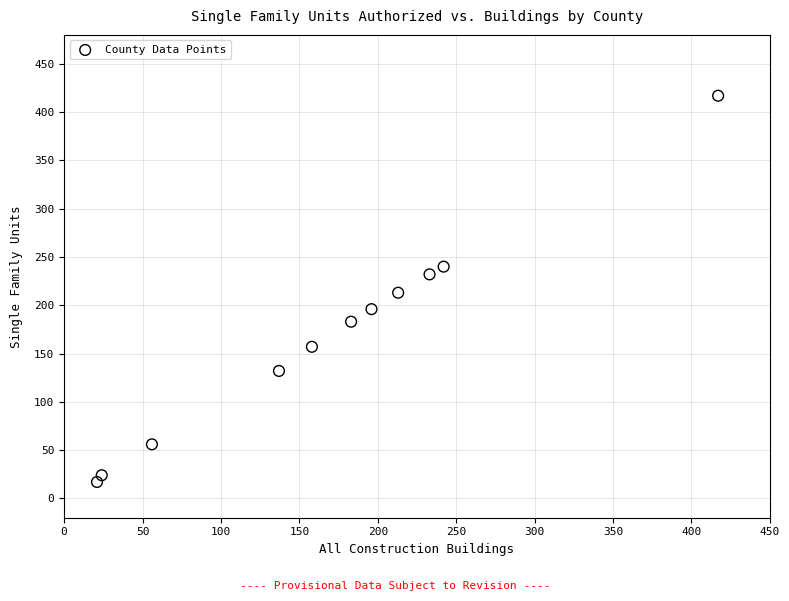

What is the average X value?

171